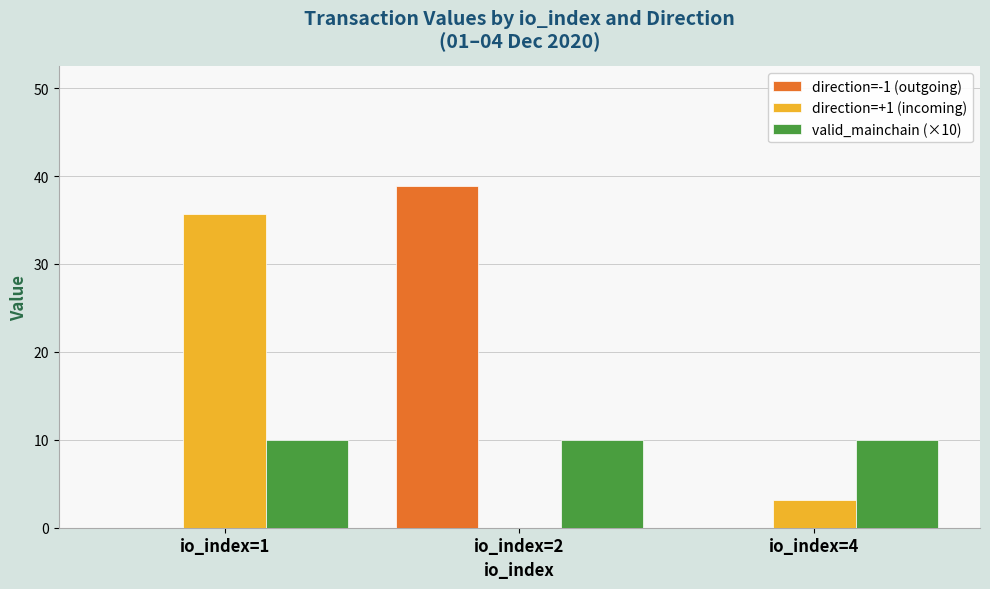

Reading left to right, list all the values displayed in this chart.

direction=-1 (outgoing): 0.0	38.9	0.0
direction=+1 (incoming): 35.7	0.0	3.2
valid_mainchain (×10): 10.0	10.0	10.0